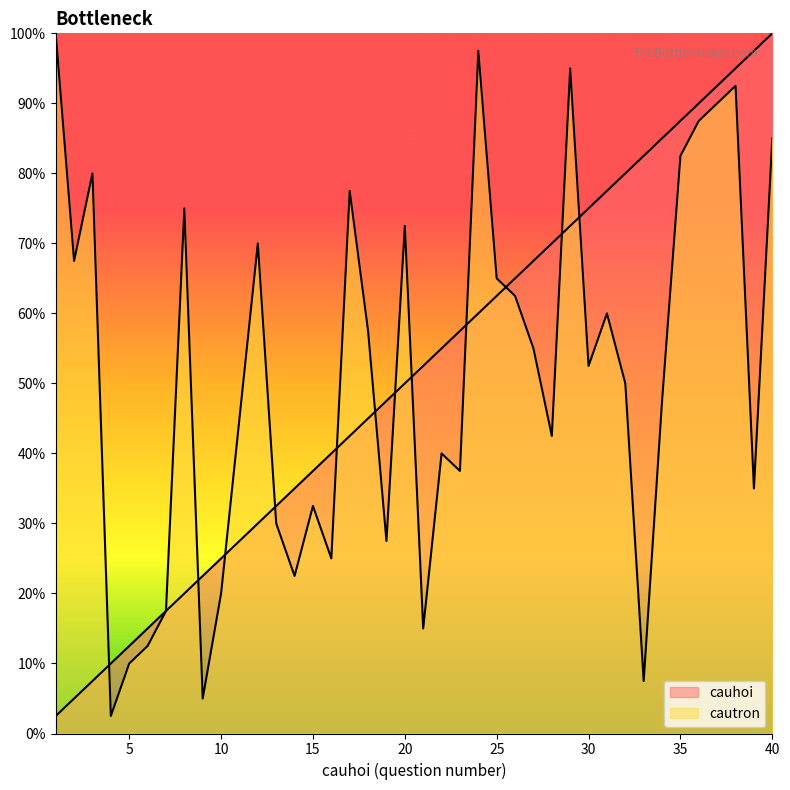

At which category does the chart reach its peak across all series?

40